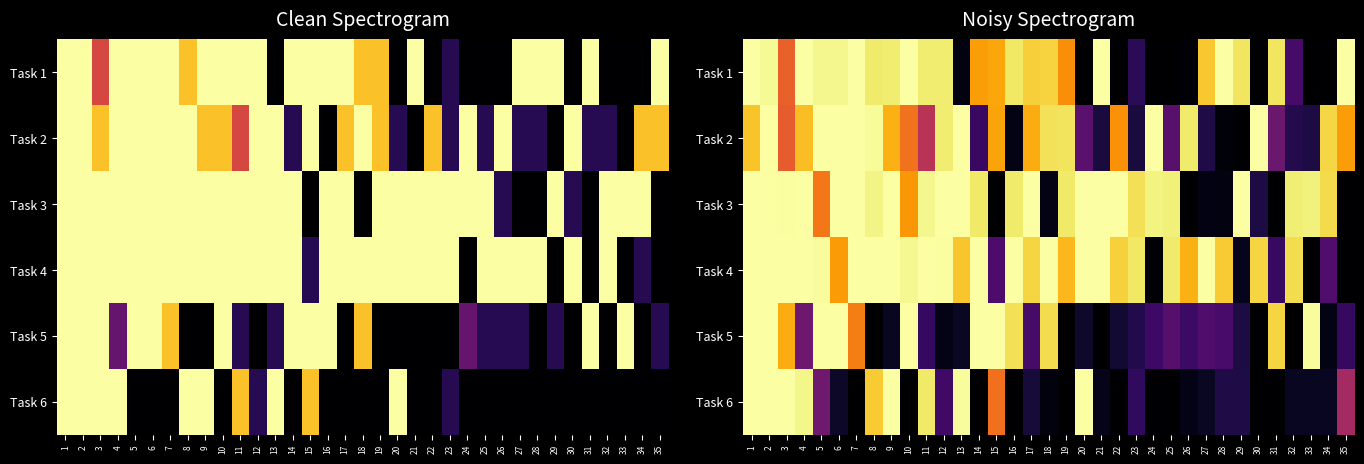

True or false: Task 5 has a value of 0.4 at 28.

False